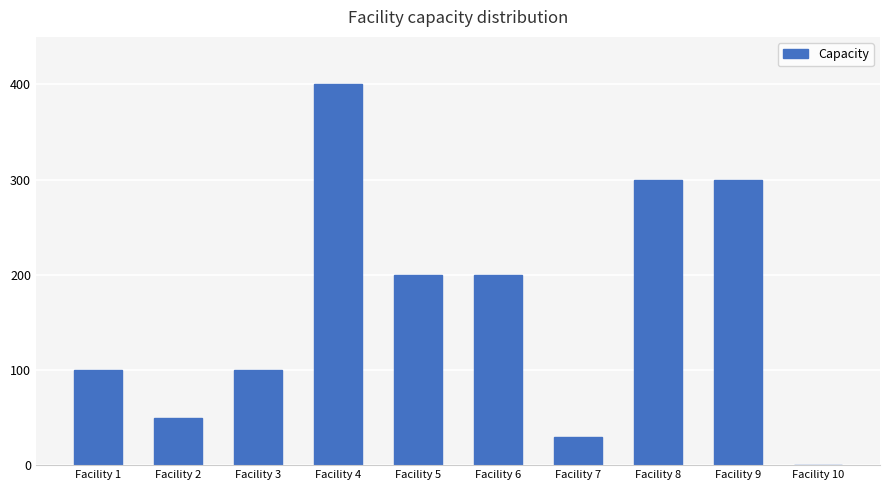

Which category has the highest value across all series?

Facility 4